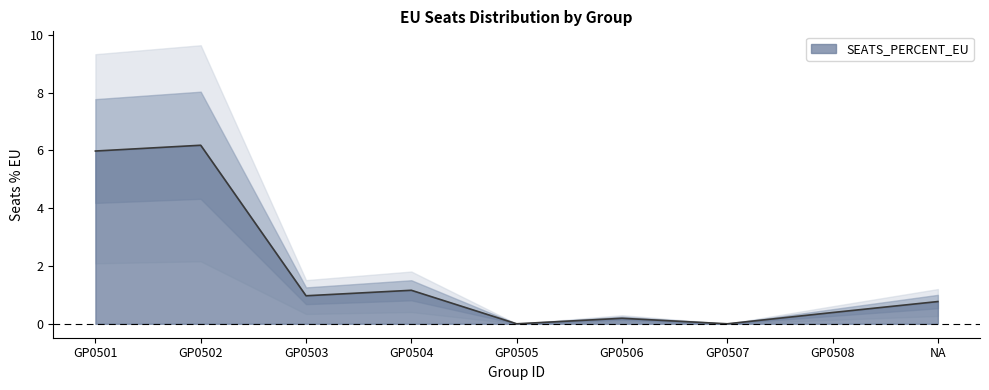

What is the label of the 5th point from the right?

GP0505